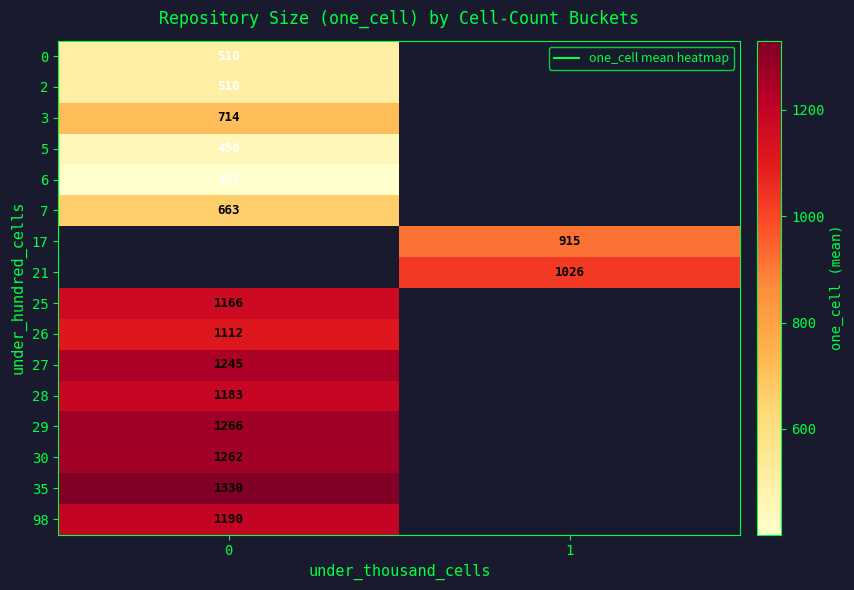

How many positive values does the row_1 series have?

1